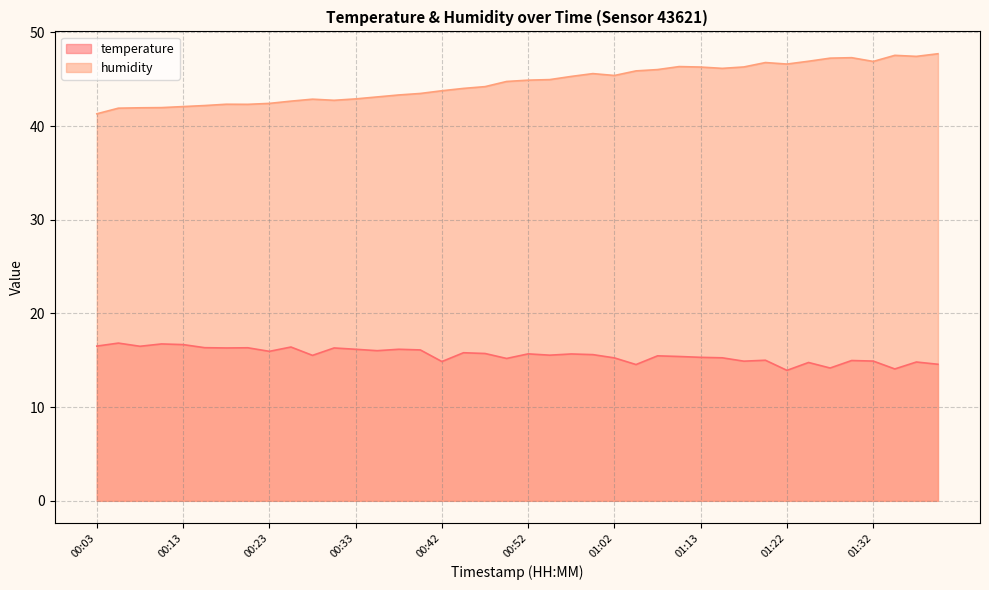

True or false: humidity and temperature intersect in this chart.

False